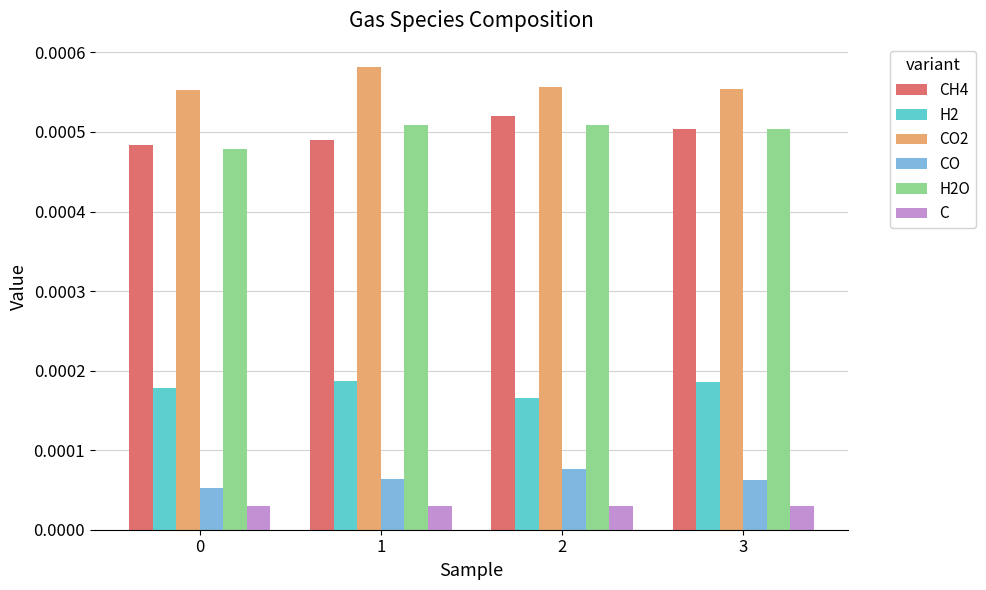

At how many categories does at least one series exceed 0?

4